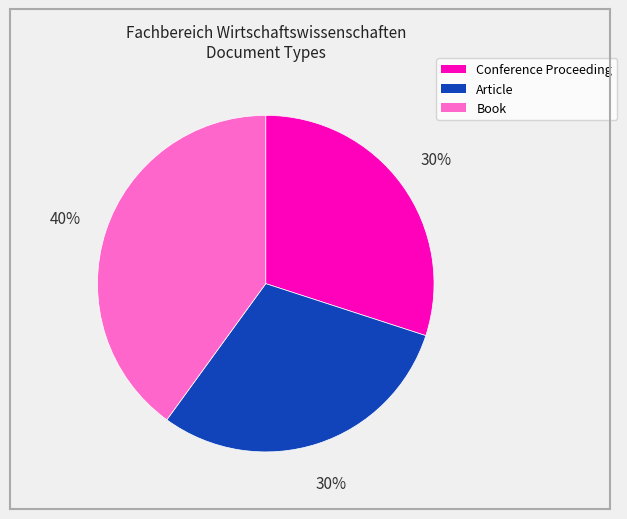

True or false: Conference Proceeding accounts for 30% of the total.

True